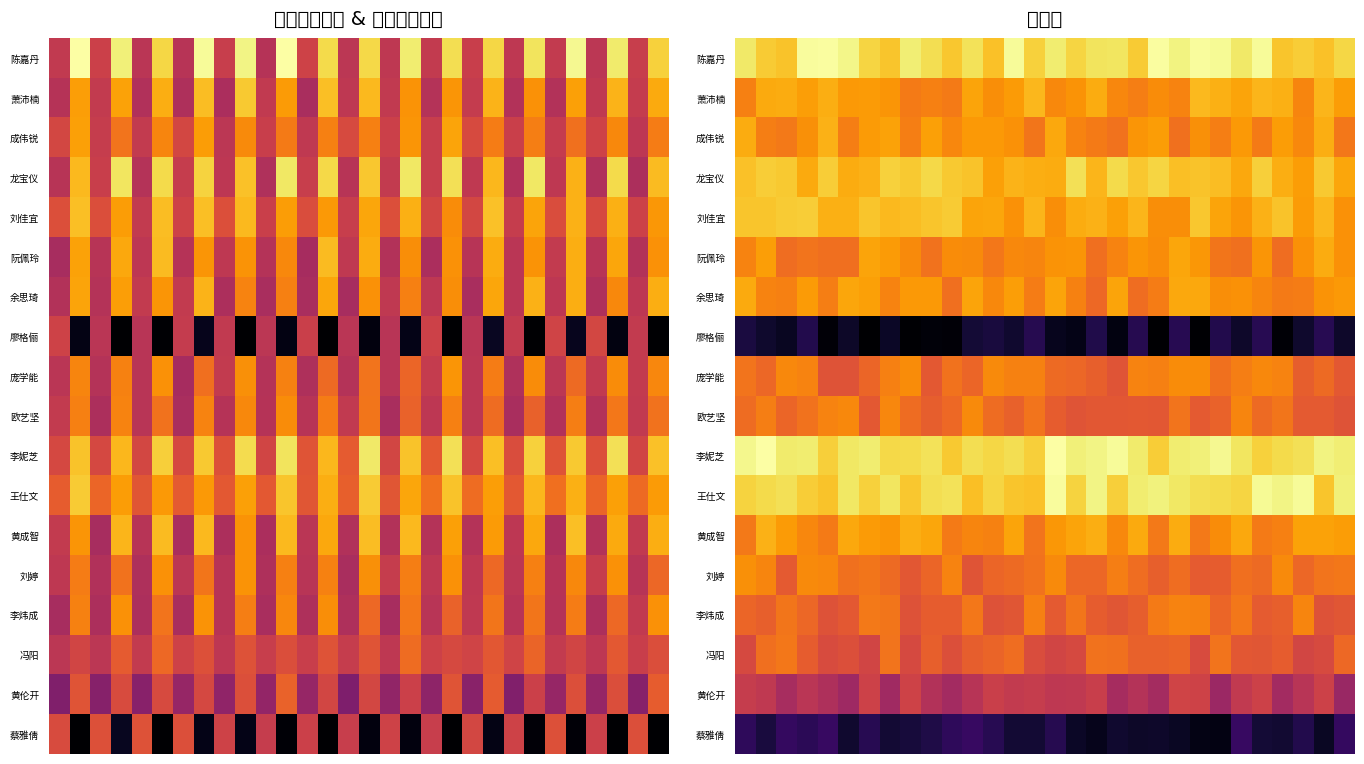

What is the average value of the 刘婷 series?

59.4